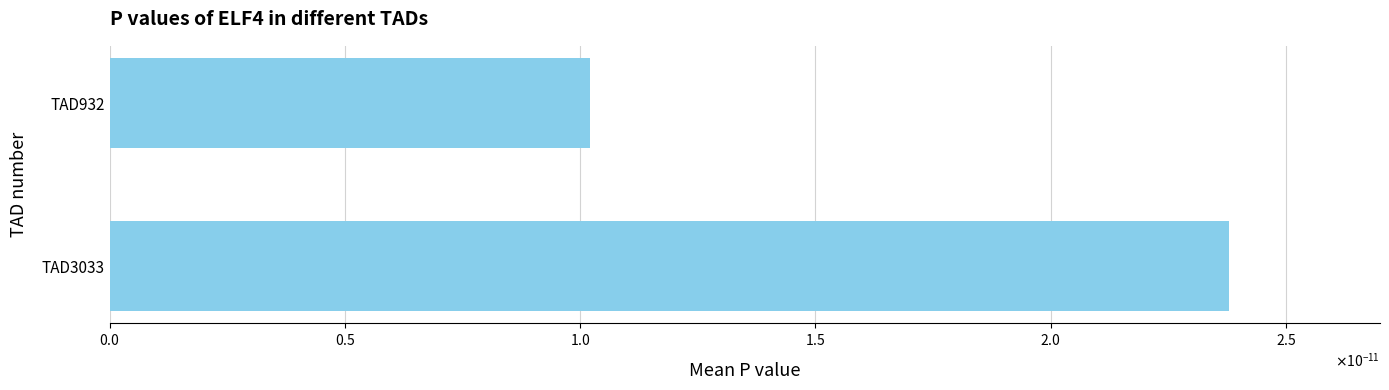

What is the difference between the maximum and minimum values?

14